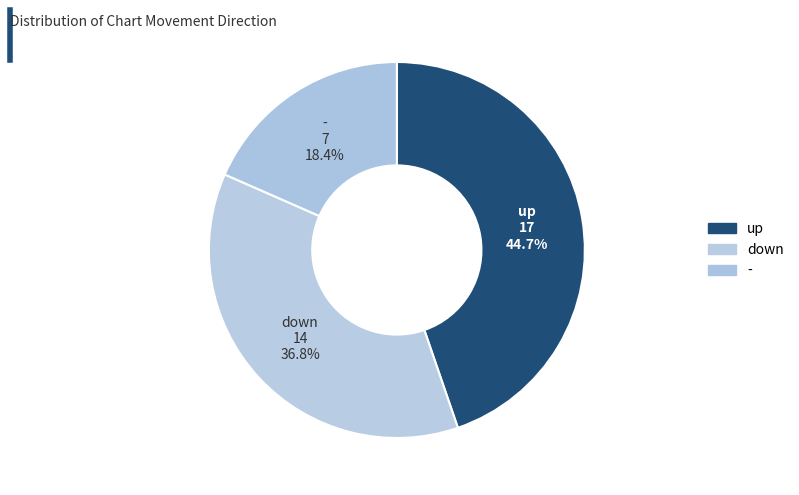

How many segments does this pie chart have?

3